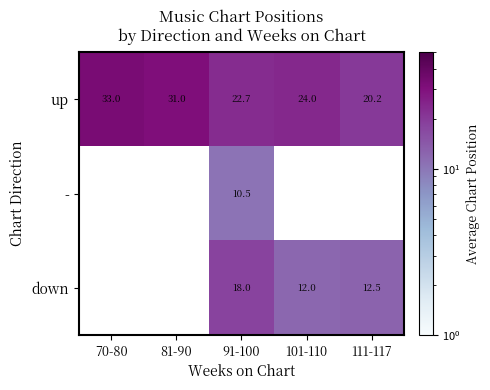

What is the spread (max minus min) of values at 111-117?

7.7